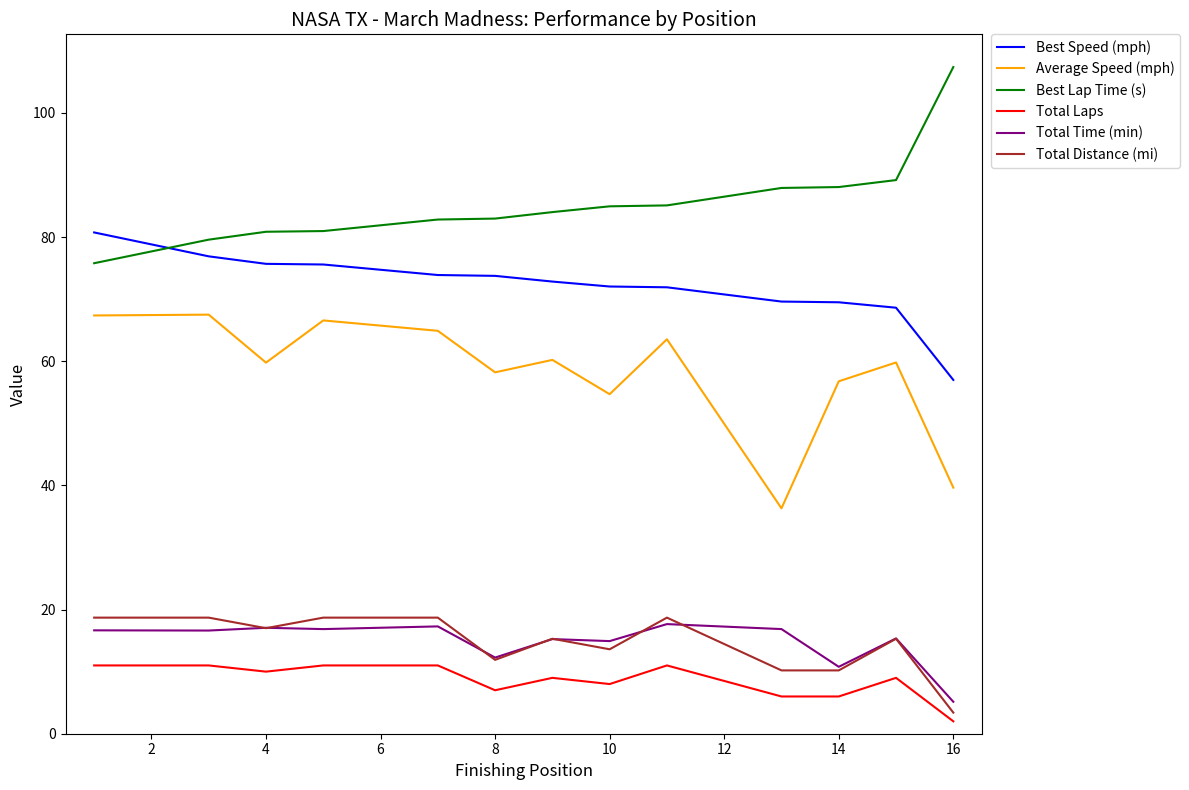

Which series has the largest total across all categories?

Best Lap Time (s)